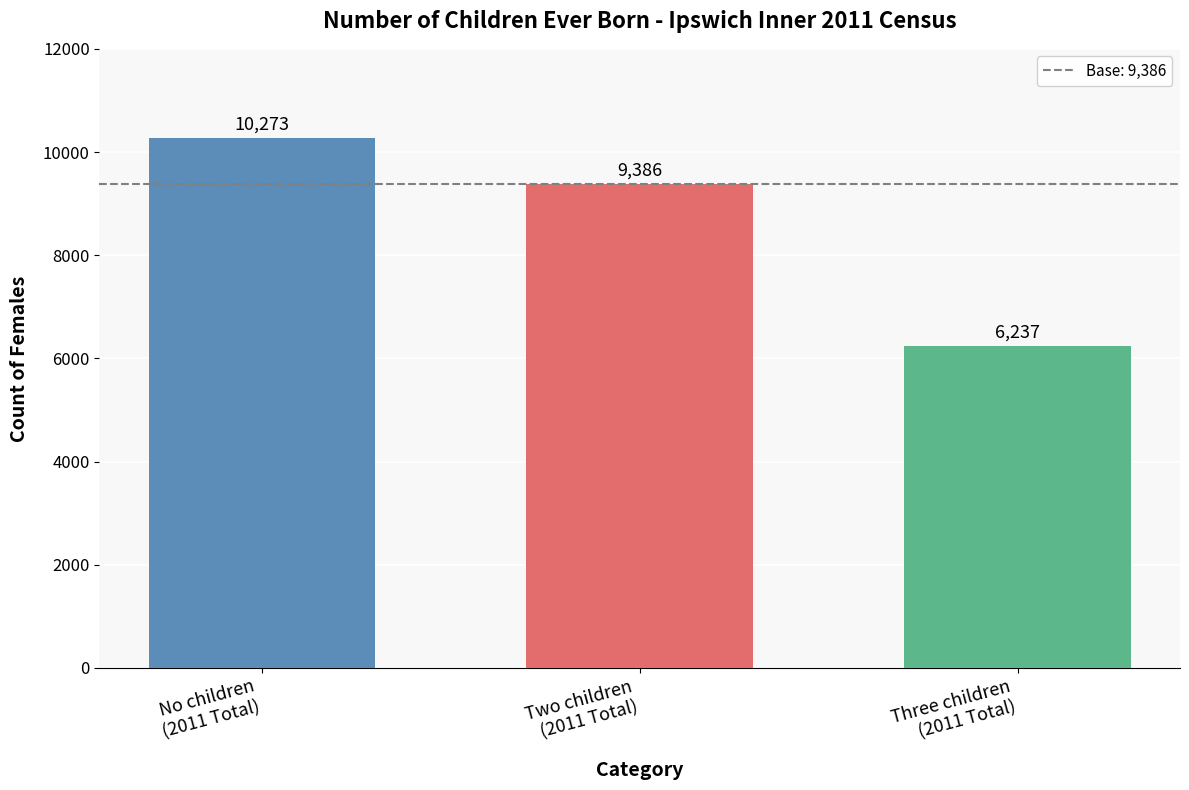

Does the chart contain any negative values?

No